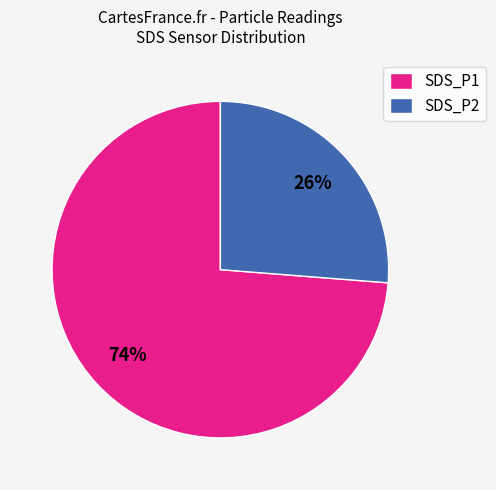

Does any single category account for the majority?

Yes